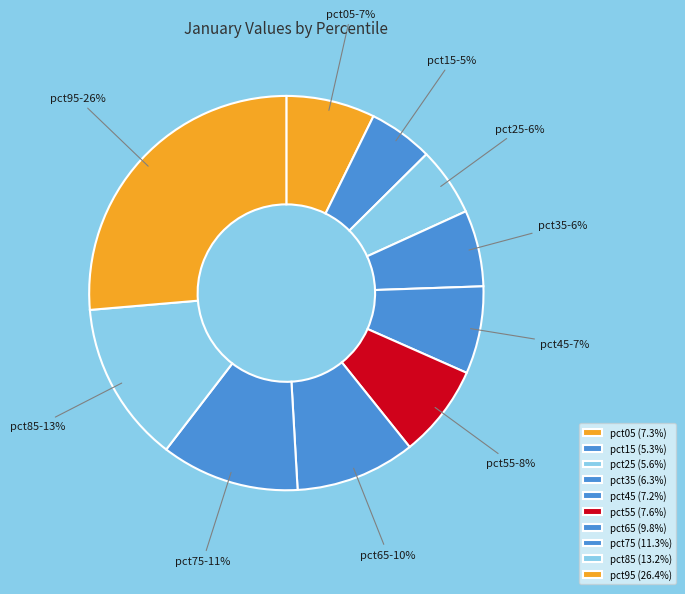

To the nearest percent, what percentage of the pie is pct05?

7%